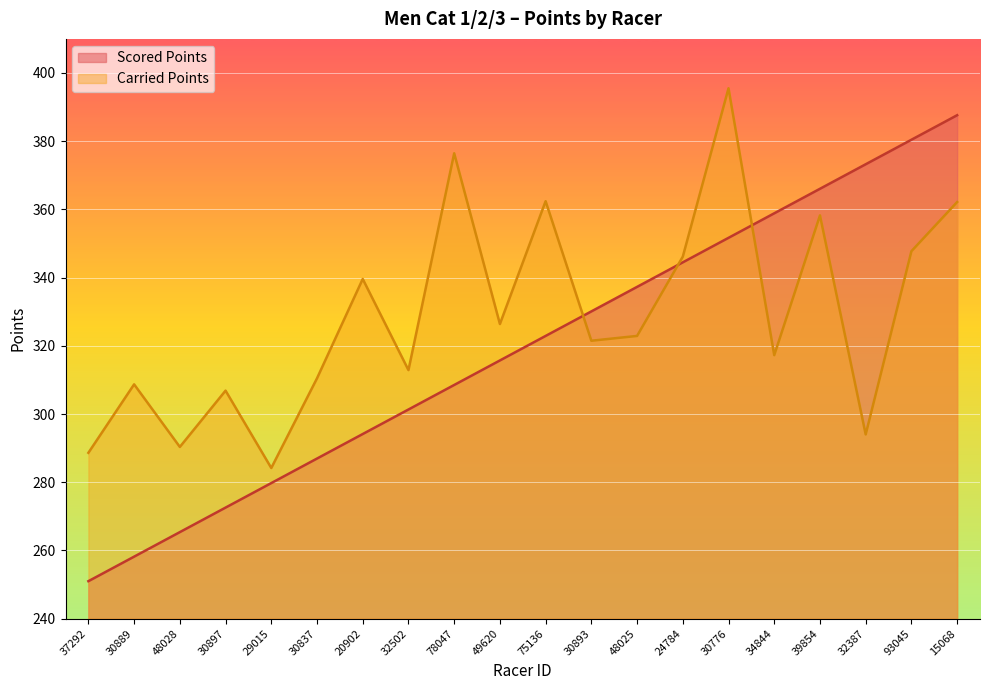

The value of Scored Points at 48028 is 85.0. True or false?

False